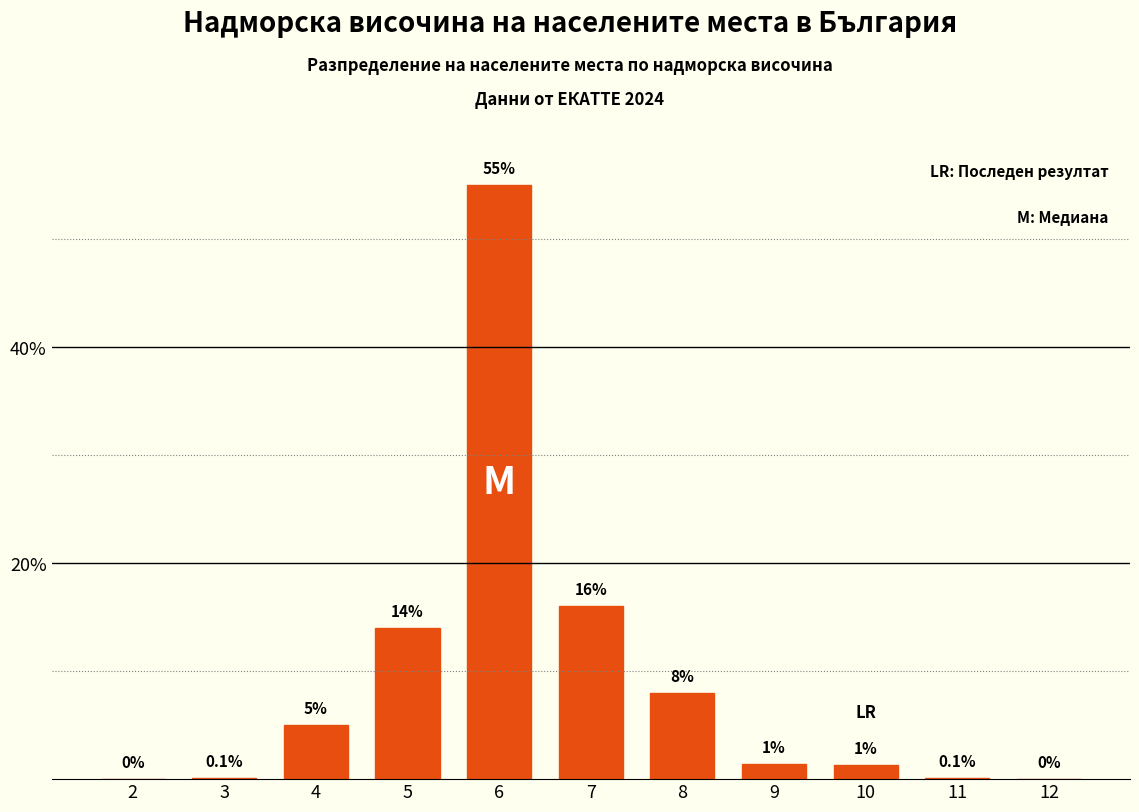

Reading right to left, what are all the values shown in this chart?

12=0.0	11=0.1	10=1.3	9=1.4	8=8.0	7=16.0	6=55.0	5=14.0	4=5.0	3=0.1	2=0.0